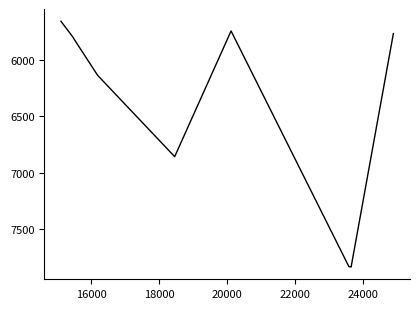

What is the smallest value displayed?

5658